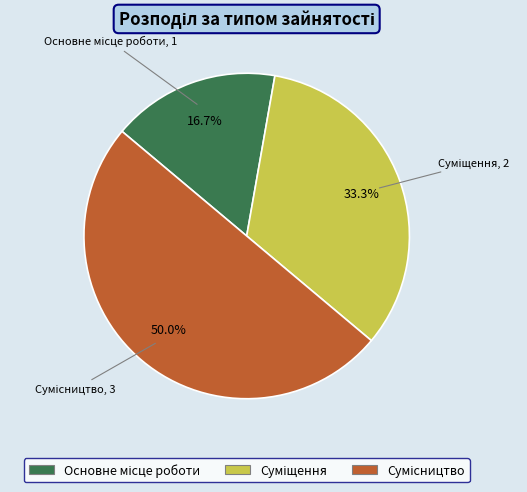

Which slice is the smallest?

Основне місце роботи